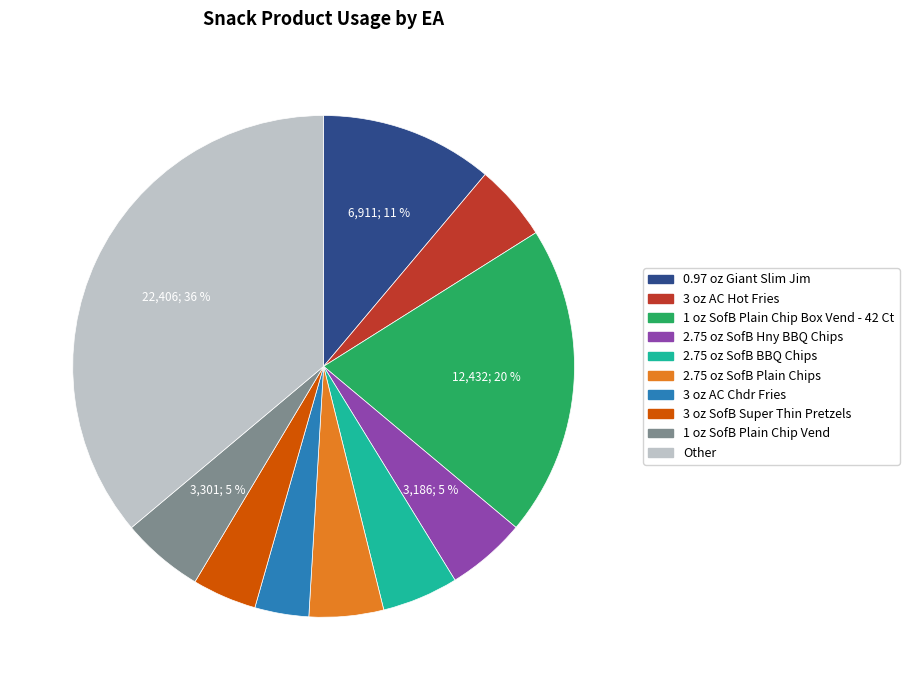

To the nearest percent, what portion does 2.75 oz SofB Plain Chips represent?

5%